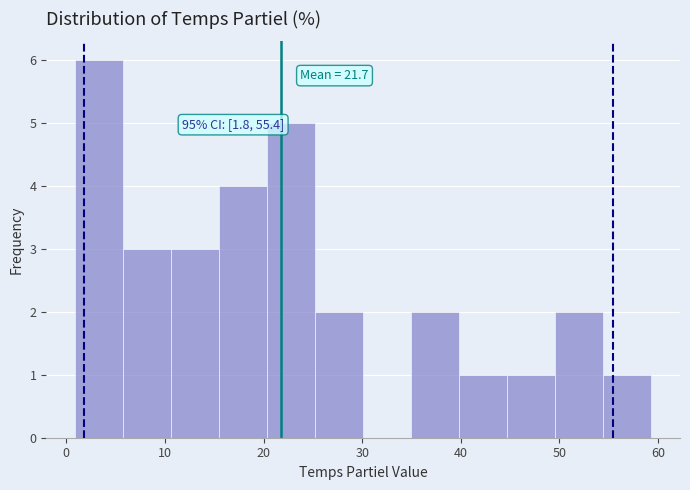

Over which range of the x-axis is the bar tallest?

1 to 6